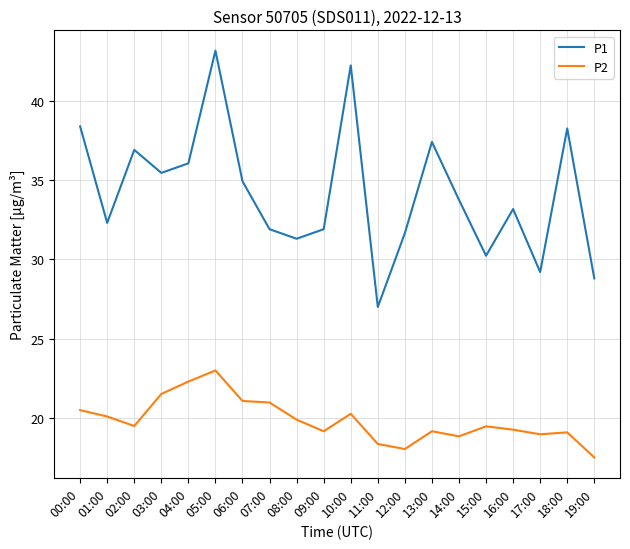

What are all the series names shown in the legend?

P1, P2